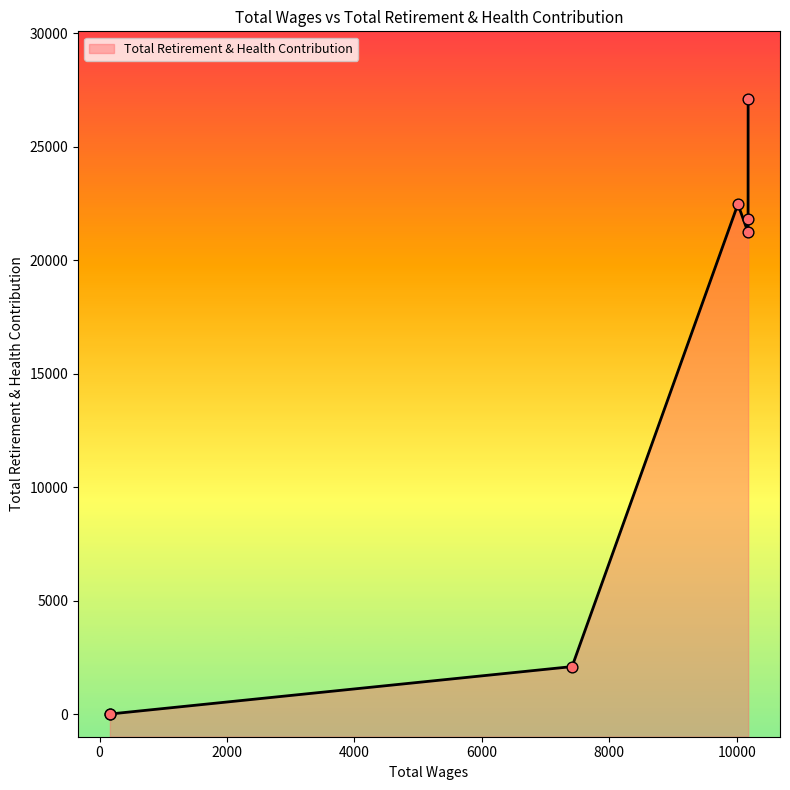

Between 10177.0 and 162.0, which is larger?

10177.0